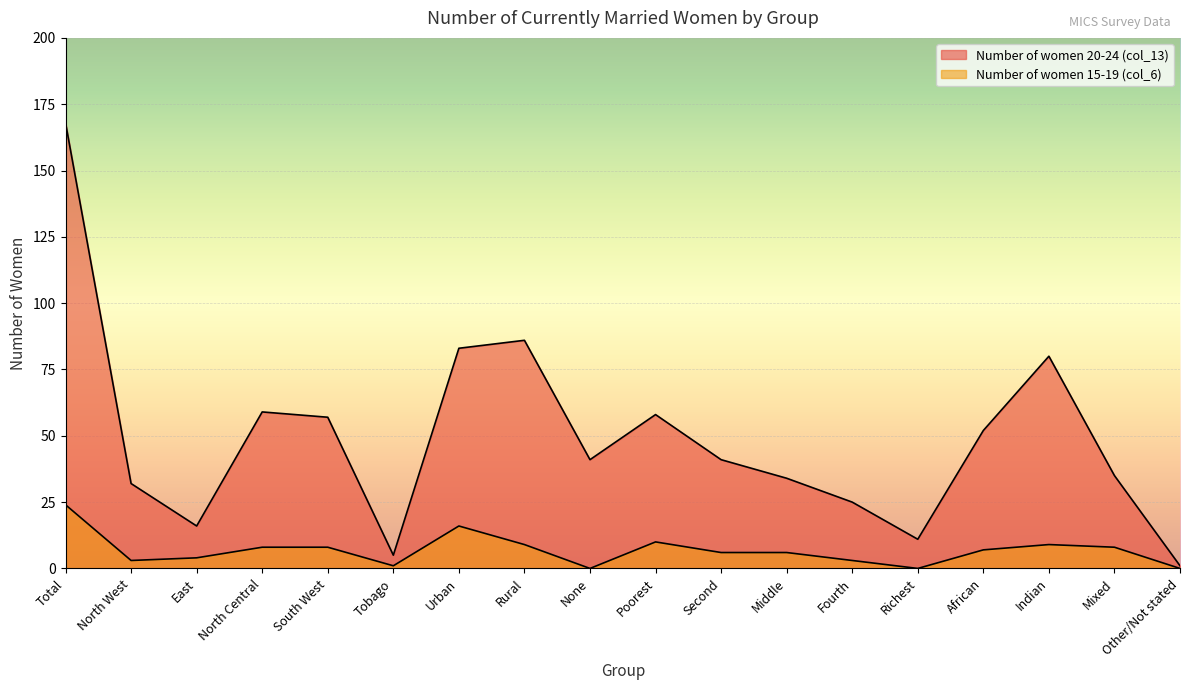

What is the difference between the Number of women 20-24 (col_13) values at Other/Not stated and Indian?

79